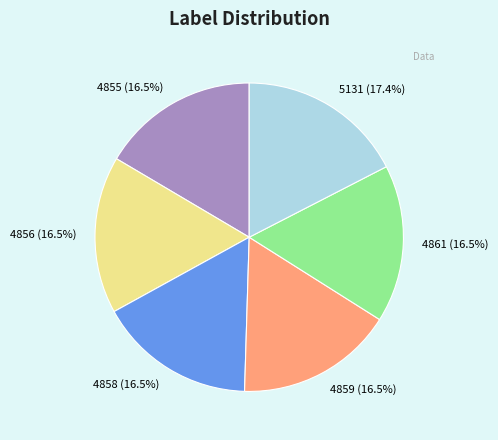

Is there a majority slice in this chart?

No